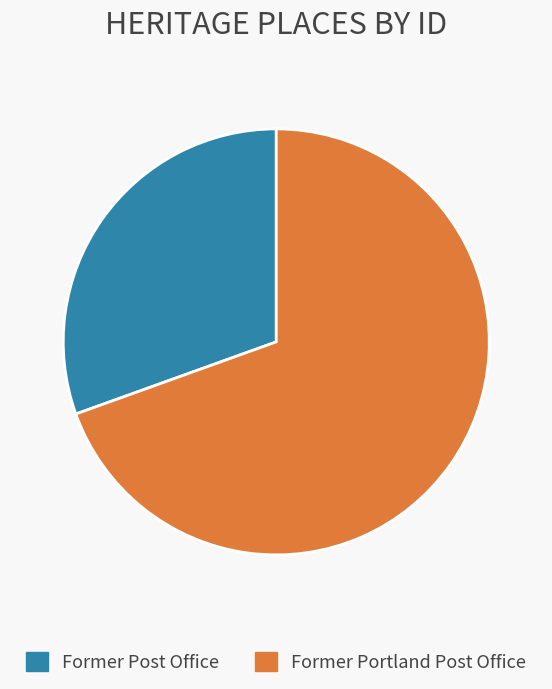

Approximately how many times larger is the value at Former Portland Post Office compared to Former Post Office?

2.3